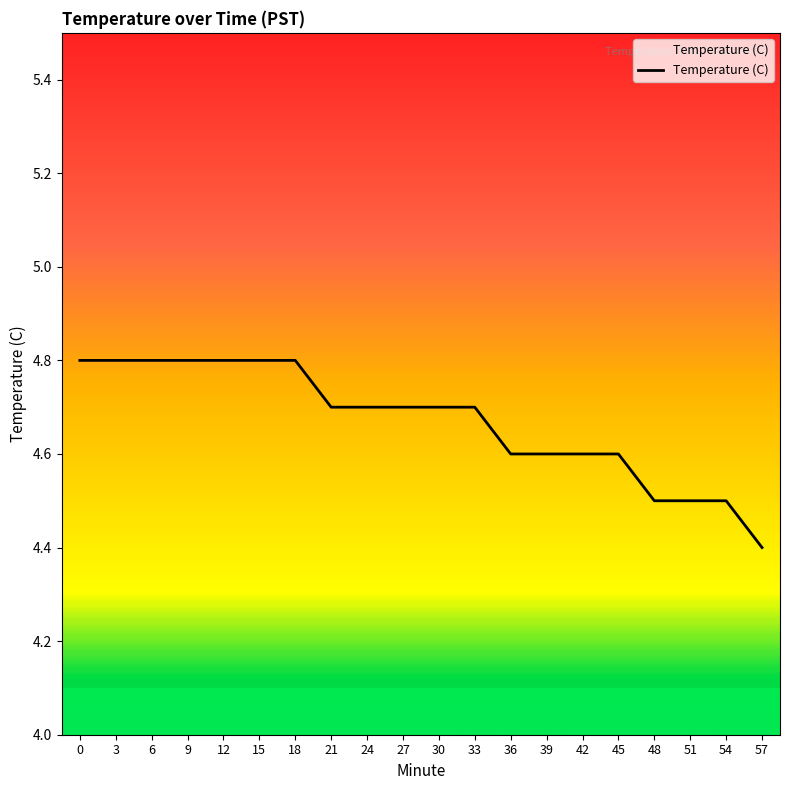

Reading right to left, list all the values displayed in this chart.

57=4.4	54=4.5	51=4.5	48=4.5	45=4.6	42=4.6	39=4.6	36=4.6	33=4.7	30=4.7	27=4.7	24=4.7	21=4.7	18=4.8	15=4.8	12=4.8	9=4.8	6=4.8	3=4.8	0=4.8